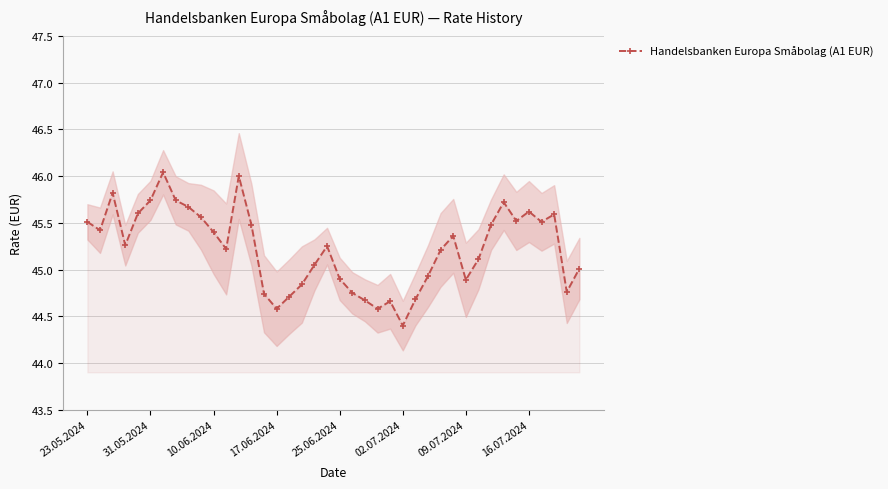

How many points are lower than both their immediate neighbors (excluding endpoints)?

10